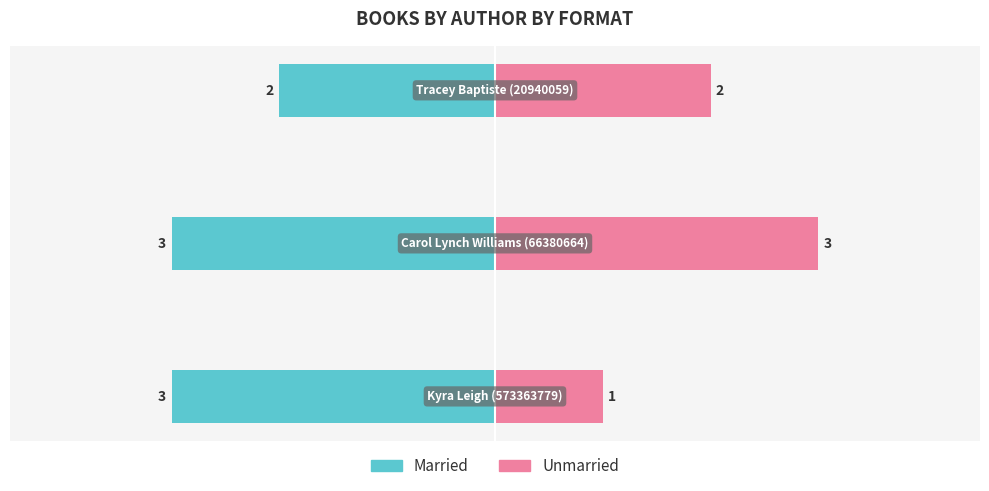

What is the sum of the Unmarried values at 1 and 0?

4